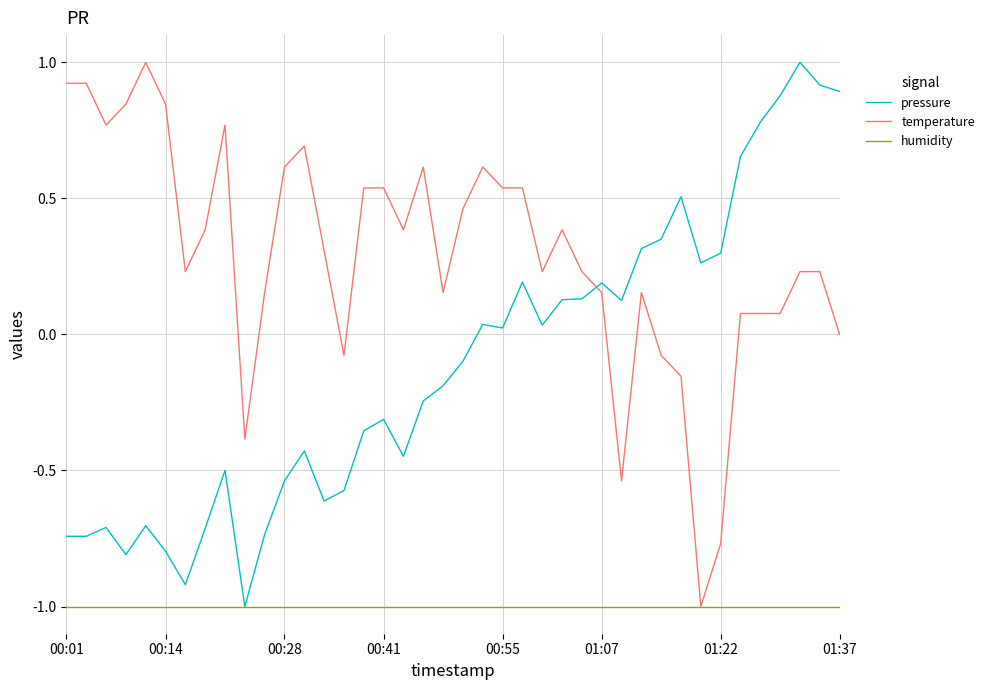

True or false: temperature and pressure cross at least once.

True